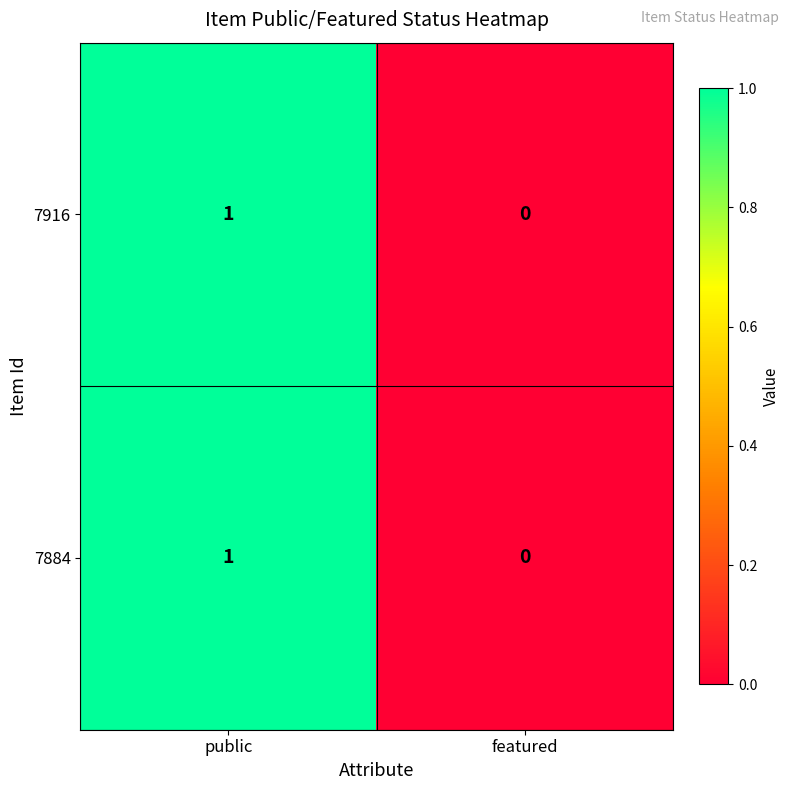

Reading left to right, transcribe all the data shown in this chart.

7916: public=1	featured=0
7884: public=1	featured=0